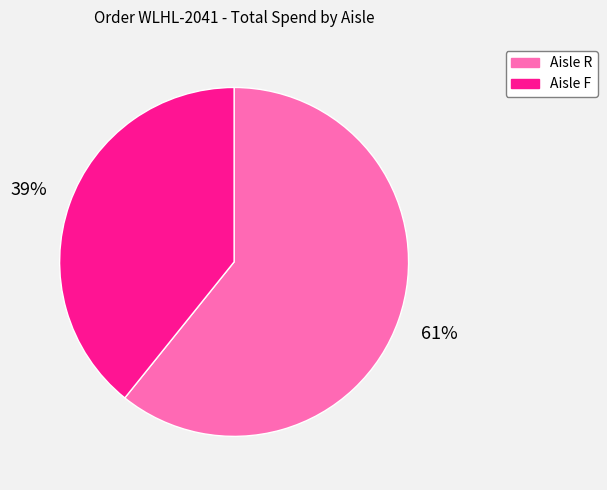

What is the smallest slice in the pie chart?

Aisle F